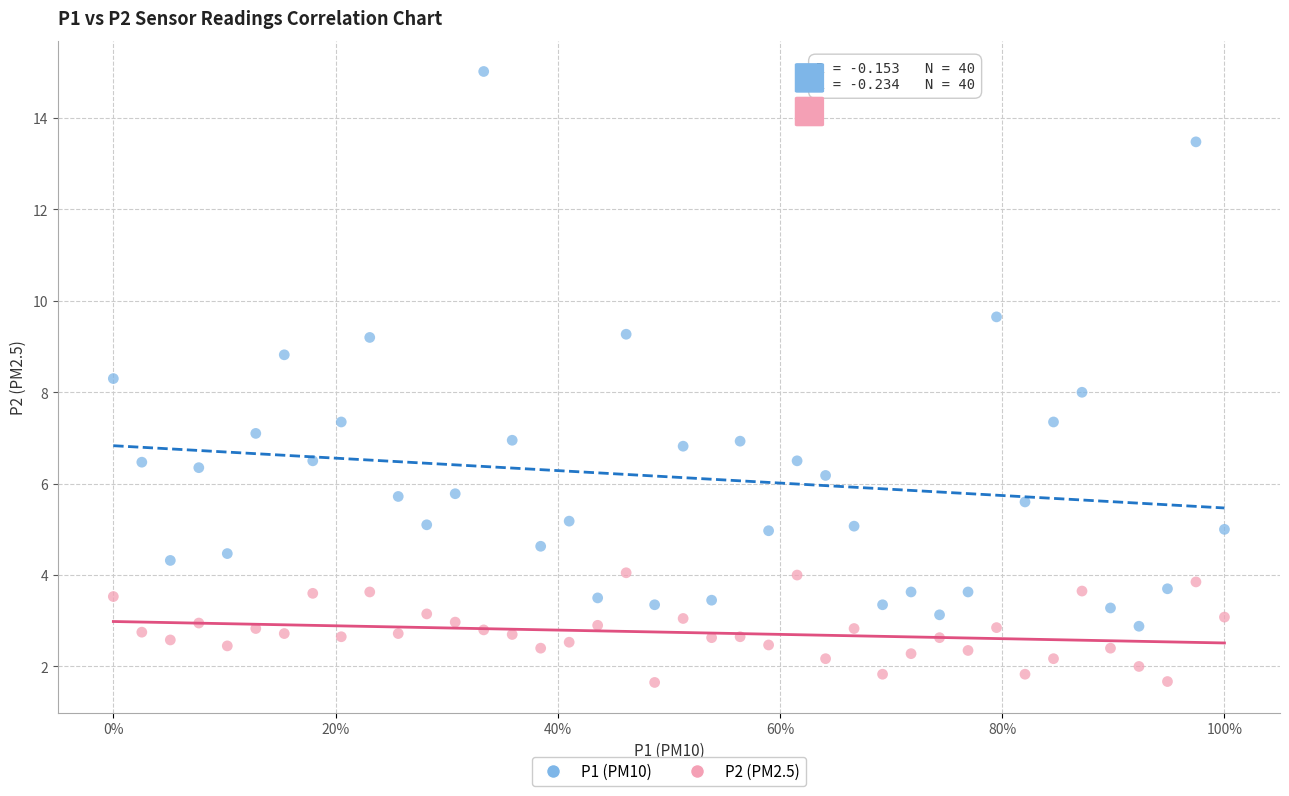

Which series has the largest Y range (max minus min)?

P1 (PM10)